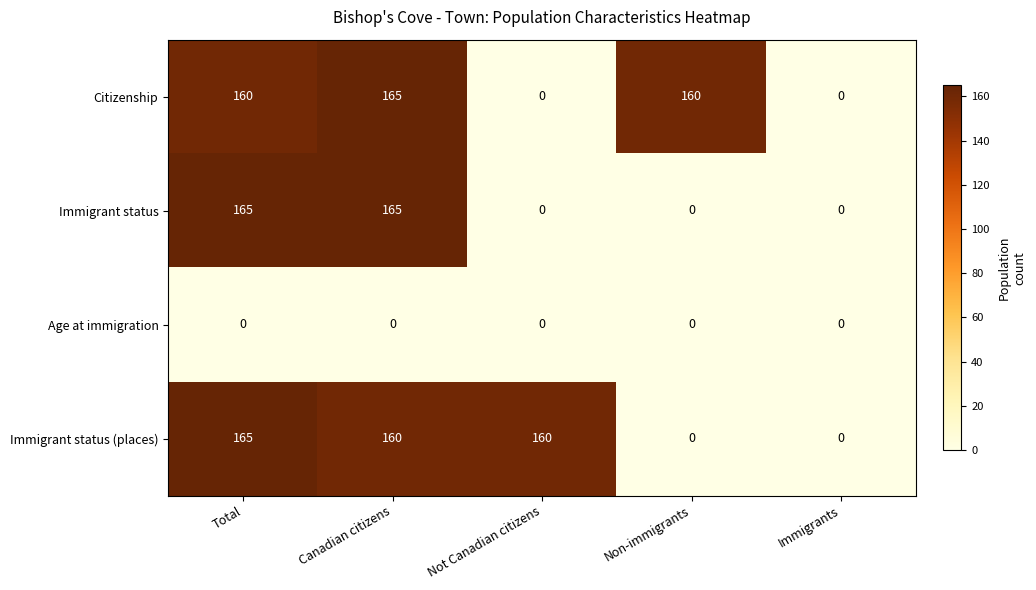

How many series are shown in this chart?

4